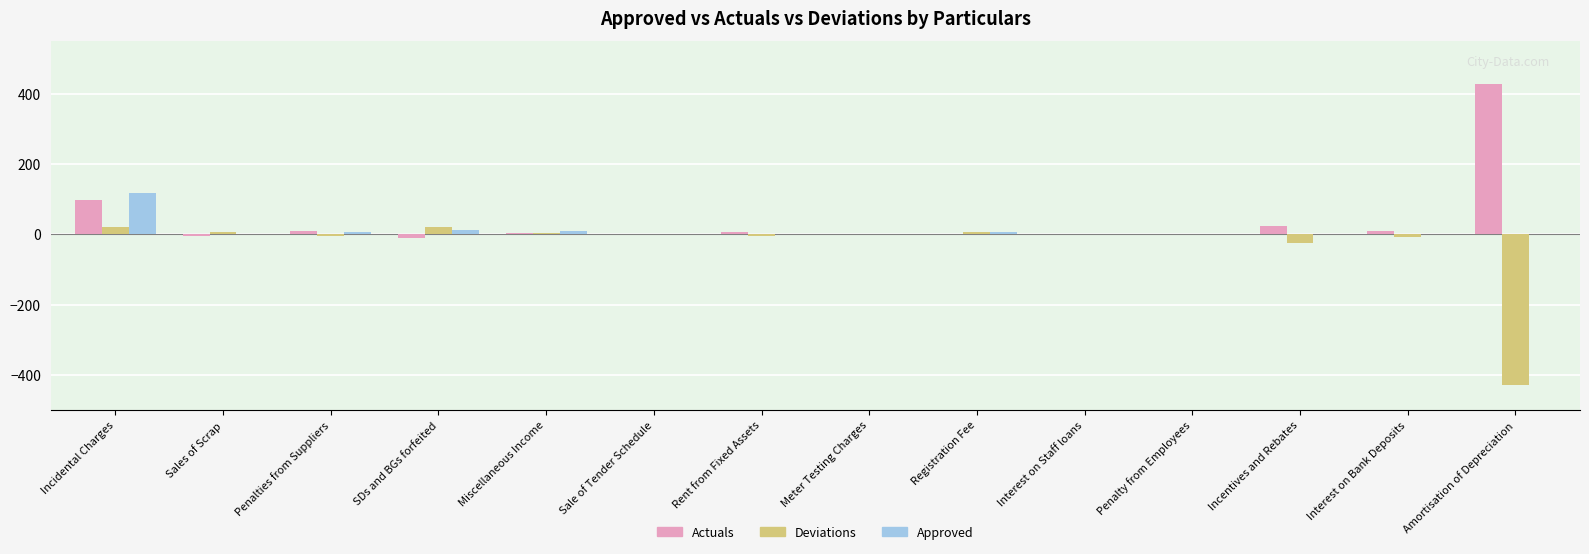

What is the greatest value displayed?

428.5